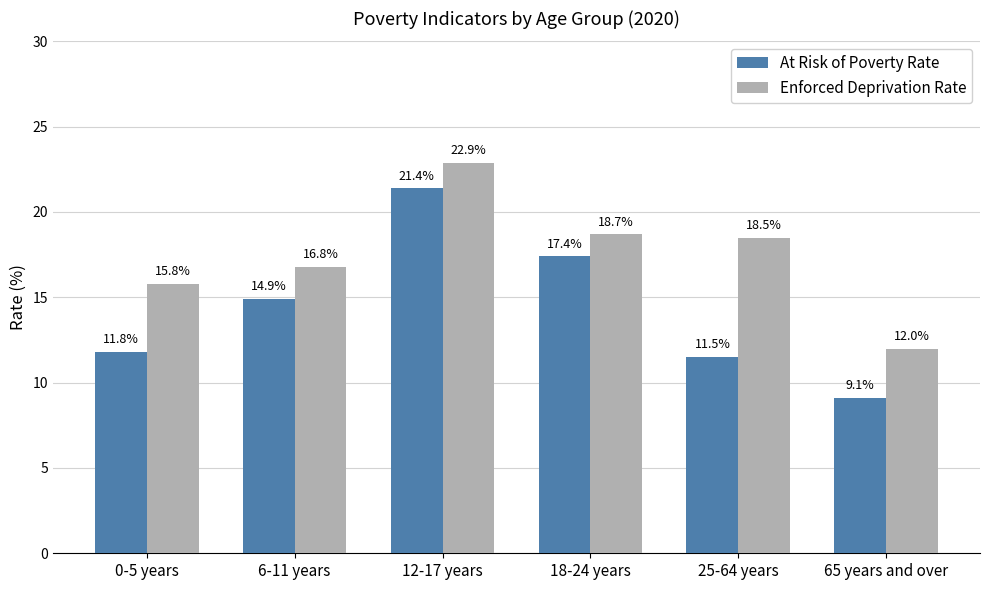

What is the label of the 1st bar from the right?

65 years and over